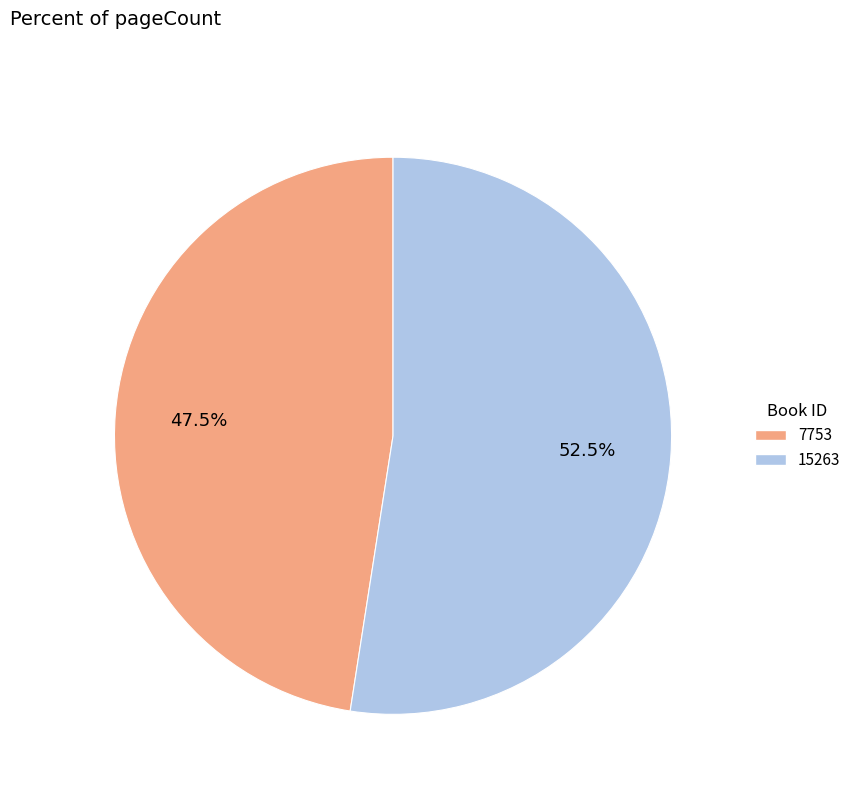

To the nearest percent, what is the difference between the 15263 and 7753 slice percentages?

5%